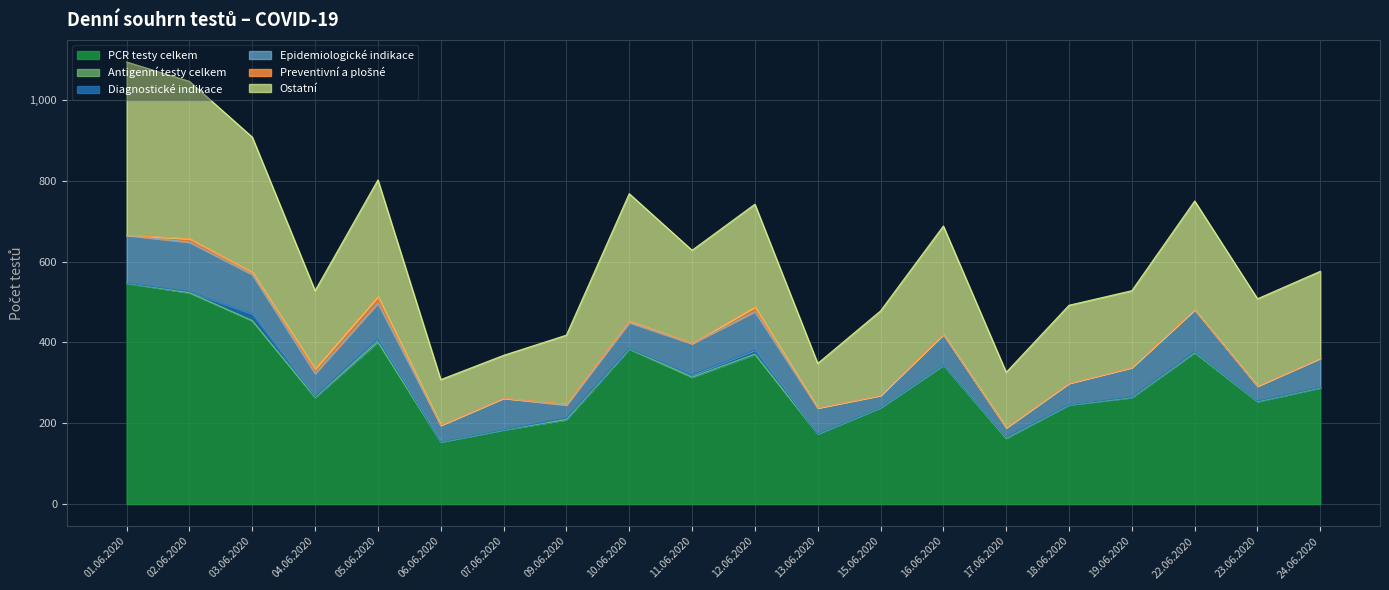

True or false: Antigenní testy celkem and PCR testy celkem cross at least once.

False